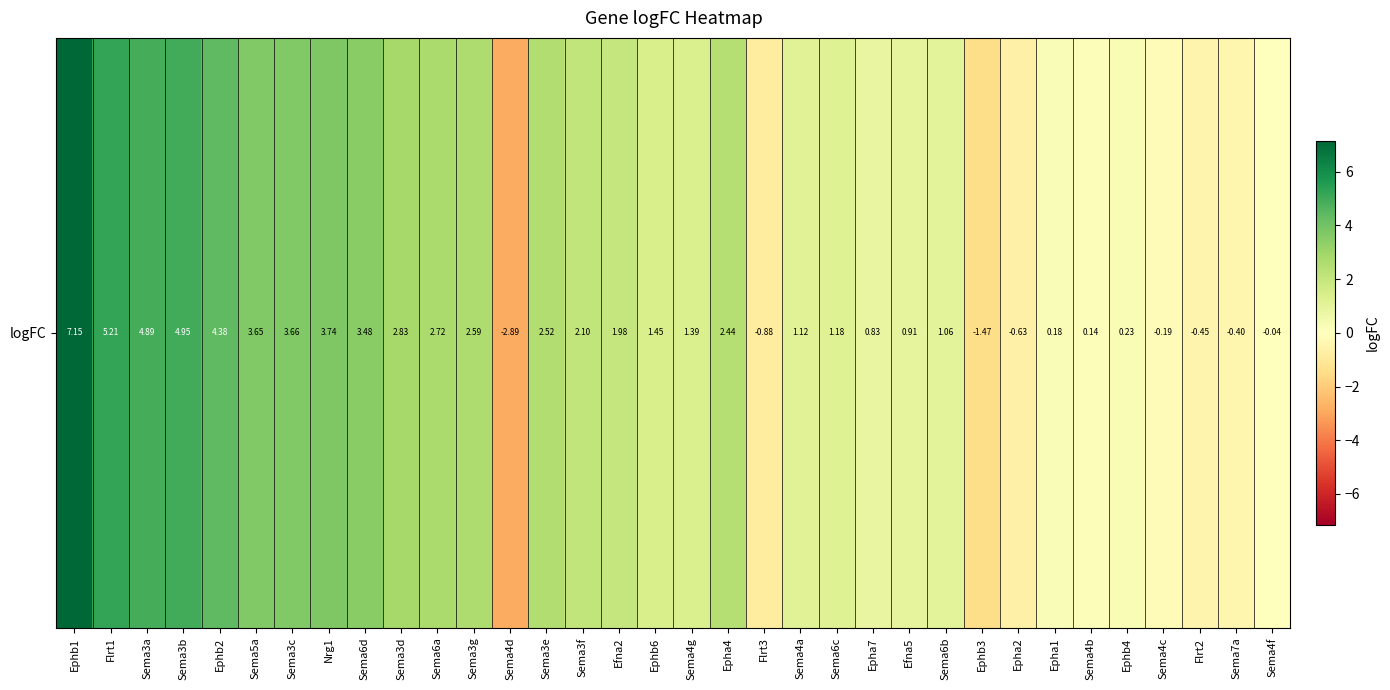

True or false: the data shows 0.5 at Epha7.

False